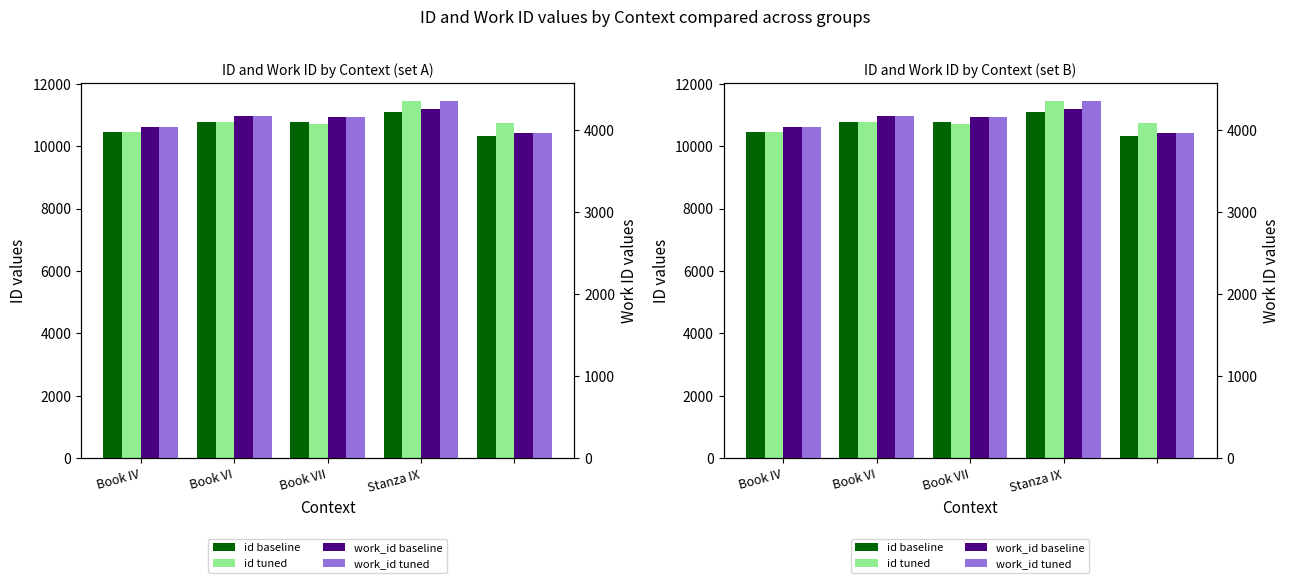

What is the sum of all id tuned values?

54155